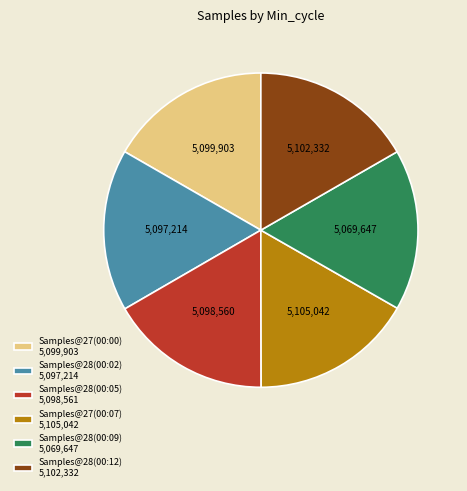

Is the sum of Samples@28(00:02) 5,097,214 and Samples@28(00:09) 5,069,647 greater than half?

No